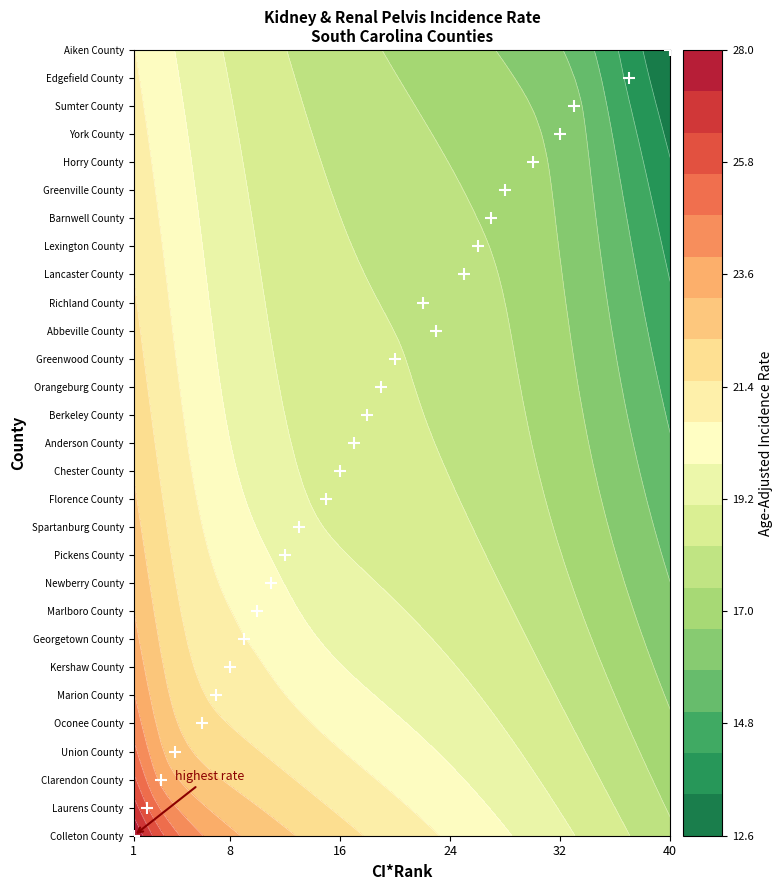

The value at 24 is 38. True or false?

False